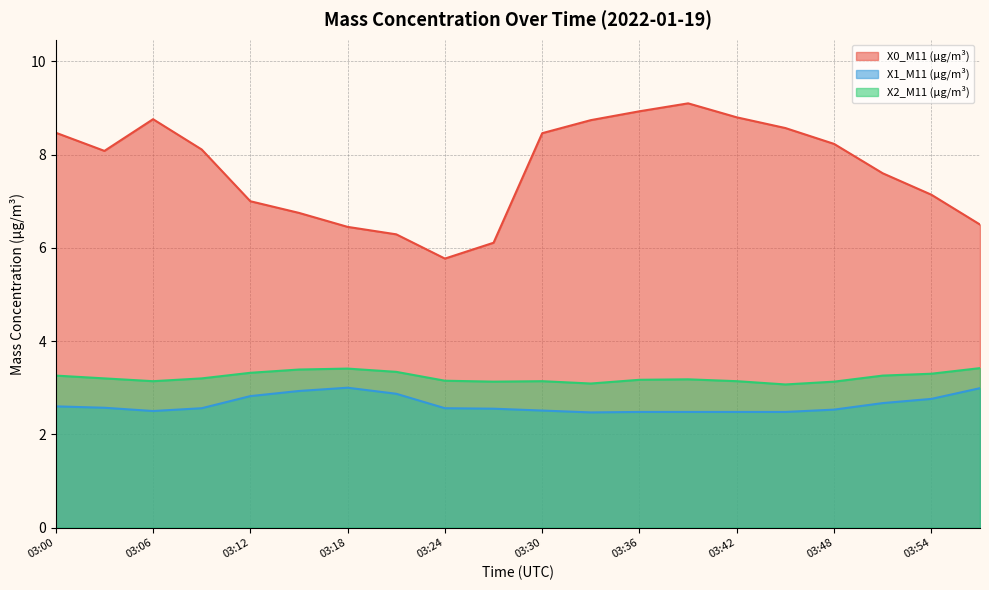

Does the chart display data point markers on the line(s)?

No